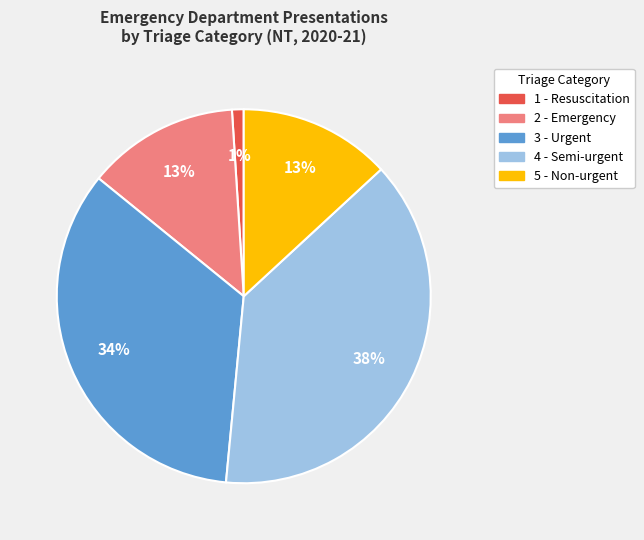

Approximately how many times larger is the value at 3 - Urgent compared to 1 - Resuscitation?

34.0